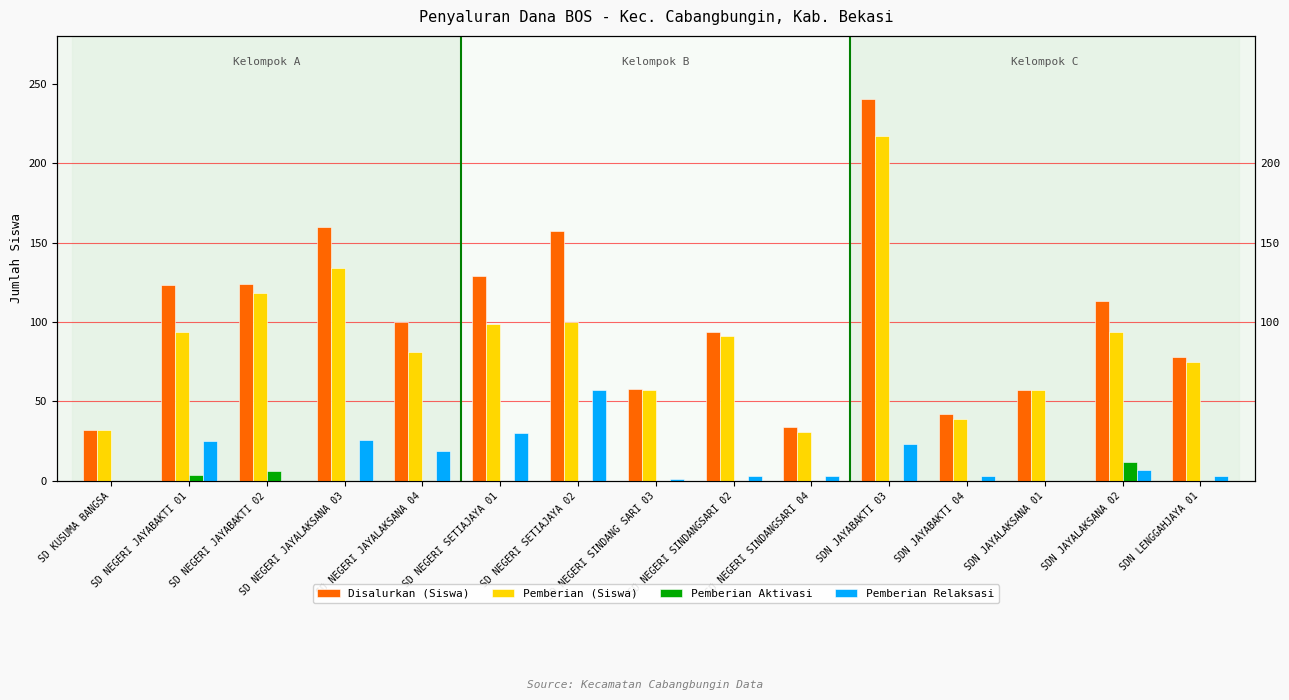

Reading right to left, what are all the values shown in this chart?

Disalurkan (Siswa): SDN LENGGAHJAYA 01=78	SDN JAYALAKSANA 02=113	SDN JAYALAKSANA 01=57	SDN JAYABAKTI 04=42	SDN JAYABAKTI 03=240	SD NEGERI SINDANGSARI 04=34	SD NEGERI SINDANGSARI 02=94	SD NEGERI SINDANG SARI 03=58	SD NEGERI SETIAJAYA 02=157	SD NEGERI SETIAJAYA 01=129	SD NEGERI JAYALAKSANA 04=100	SD NEGERI JAYALAKSANA 03=160	SD NEGERI JAYABAKTI 02=124	SD NEGERI JAYABAKTI 01=123	SD KUSUMA BANGSA=32
Pemberian (Siswa): SDN LENGGAHJAYA 01=75	SDN JAYALAKSANA 02=94	SDN JAYALAKSANA 01=57	SDN JAYABAKTI 04=39	SDN JAYABAKTI 03=217	SD NEGERI SINDANGSARI 04=31	SD NEGERI SINDANGSARI 02=91	SD NEGERI SINDANG SARI 03=57	SD NEGERI SETIAJAYA 02=100	SD NEGERI SETIAJAYA 01=99	SD NEGERI JAYALAKSANA 04=81	SD NEGERI JAYALAKSANA 03=134	SD NEGERI JAYABAKTI 02=118	SD NEGERI JAYABAKTI 01=94	SD KUSUMA BANGSA=32
Pemberian Aktivasi: SDN LENGGAHJAYA 01=0	SDN JAYALAKSANA 02=12	SDN JAYALAKSANA 01=0	SDN JAYABAKTI 04=0	SDN JAYABAKTI 03=0	SD NEGERI SINDANGSARI 04=0	SD NEGERI SINDANGSARI 02=0	SD NEGERI SINDANG SARI 03=0	SD NEGERI SETIAJAYA 02=0	SD NEGERI SETIAJAYA 01=0	SD NEGERI JAYALAKSANA 04=0	SD NEGERI JAYALAKSANA 03=0	SD NEGERI JAYABAKTI 02=6	SD NEGERI JAYABAKTI 01=4	SD KUSUMA BANGSA=0
Pemberian Relaksasi: SDN LENGGAHJAYA 01=3	SDN JAYALAKSANA 02=7	SDN JAYALAKSANA 01=0	SDN JAYABAKTI 04=3	SDN JAYABAKTI 03=23	SD NEGERI SINDANGSARI 04=3	SD NEGERI SINDANGSARI 02=3	SD NEGERI SINDANG SARI 03=1	SD NEGERI SETIAJAYA 02=57	SD NEGERI SETIAJAYA 01=30	SD NEGERI JAYALAKSANA 04=19	SD NEGERI JAYALAKSANA 03=26	SD NEGERI JAYABAKTI 02=0	SD NEGERI JAYABAKTI 01=25	SD KUSUMA BANGSA=0